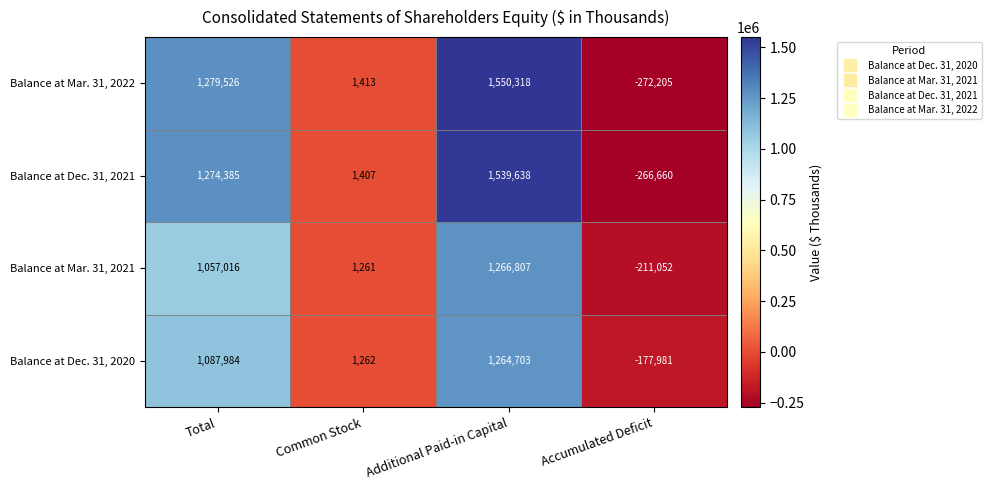

Which label corresponds to the smallest value in the chart?

Accumulated Deficit